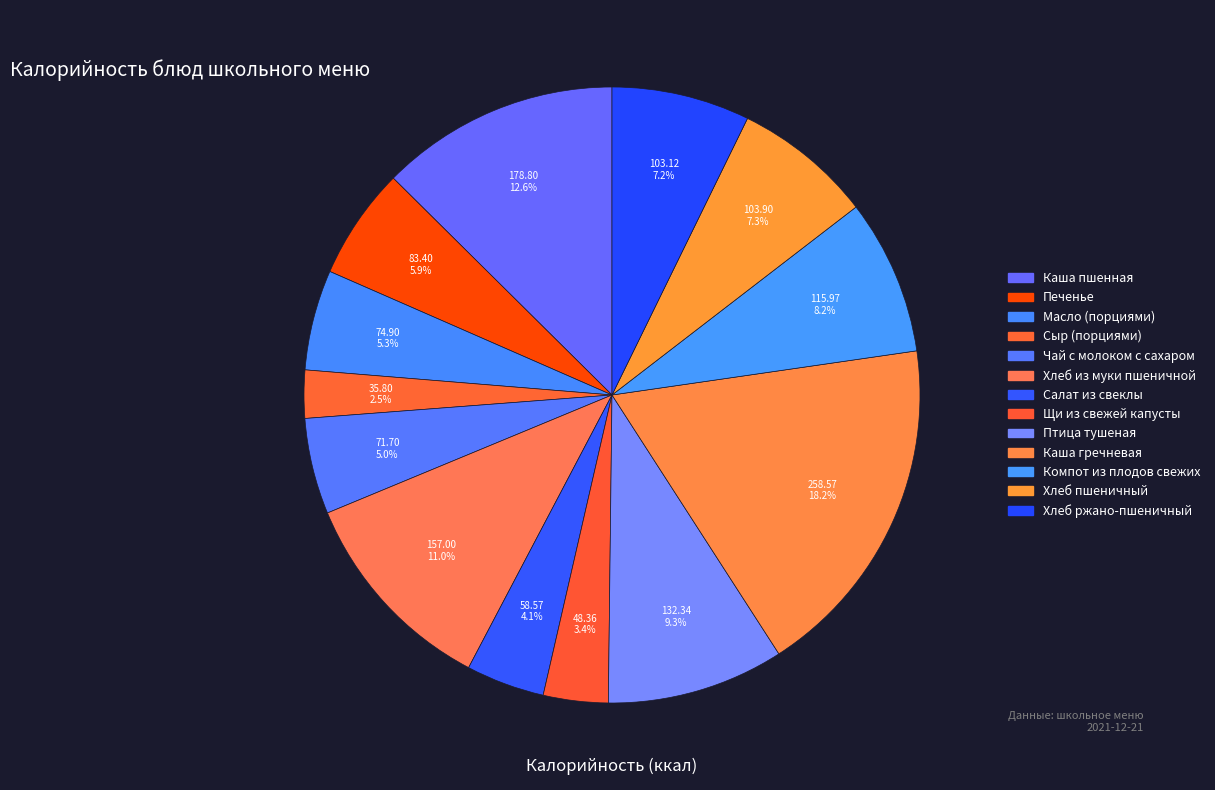

How many segments does this pie chart have?

13